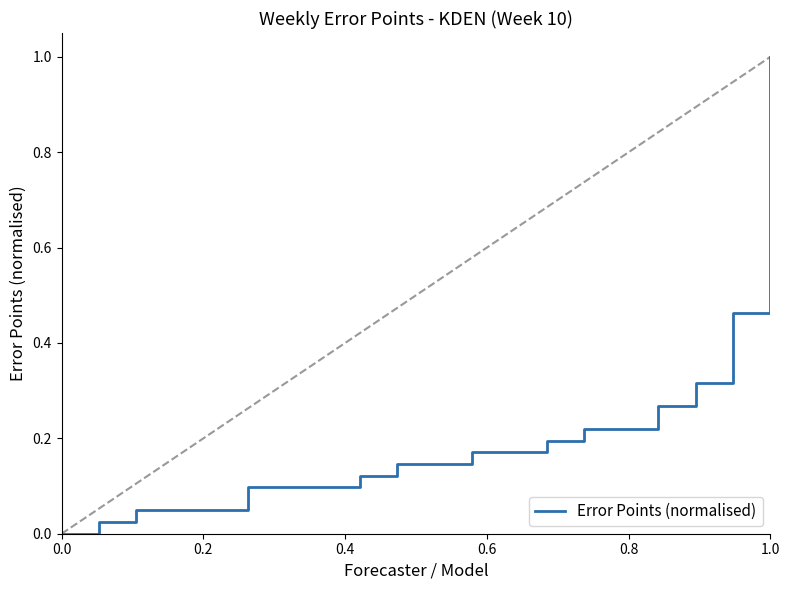

How many values exceed 0?

19